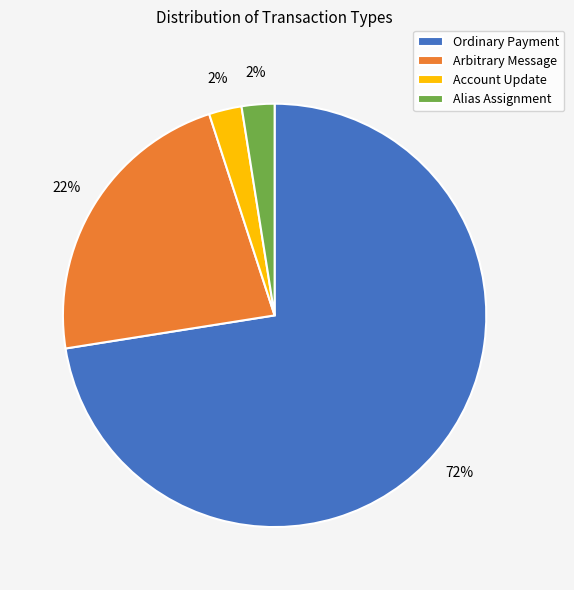

Between Alias Assignment and Arbitrary Message, which is larger?

Arbitrary Message